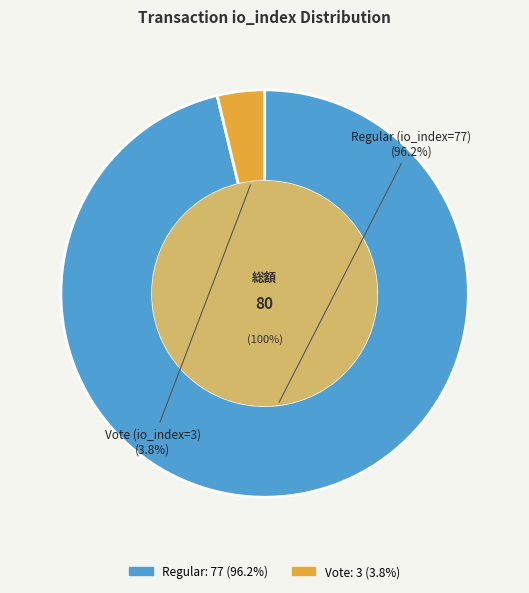

What is the change in value from Regular (io_index=77) to Vote (io_index=3)?

-74